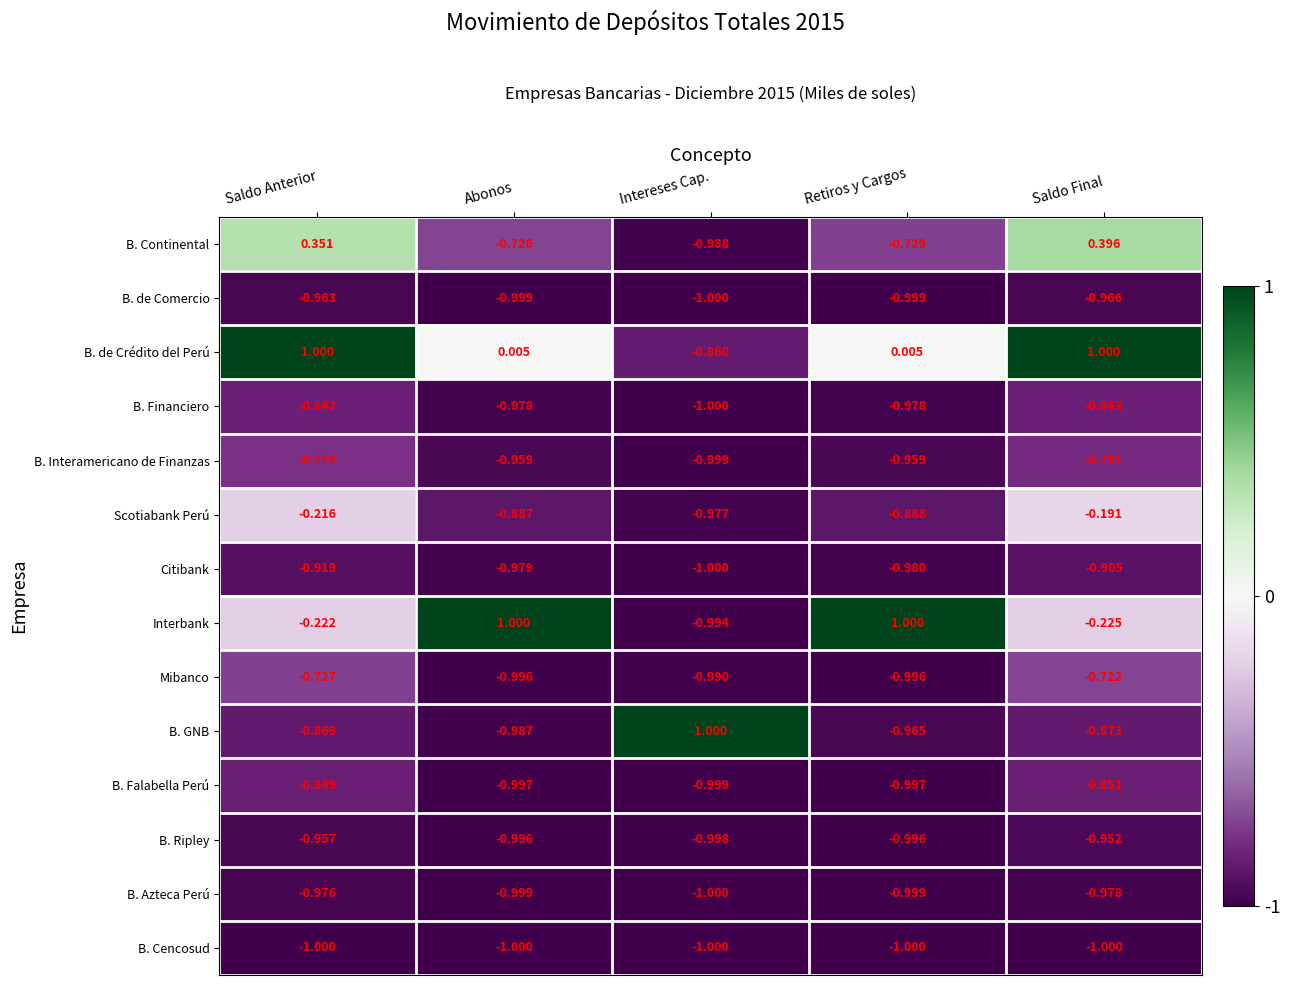

Is the value of B. Ripley at Abonos greater than the value of Scotiabank Perú at Saldo Final?

No